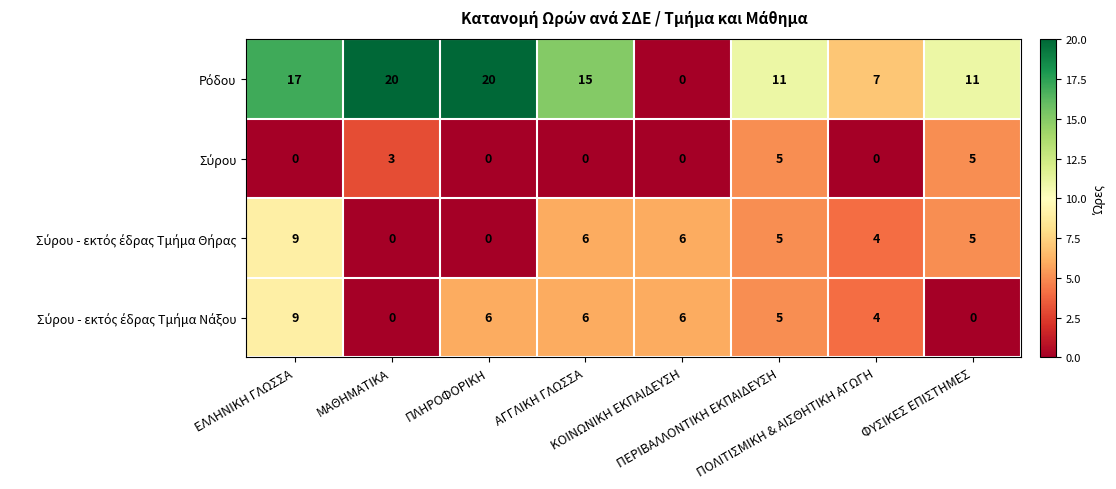

Count the number of data series in this chart.

4